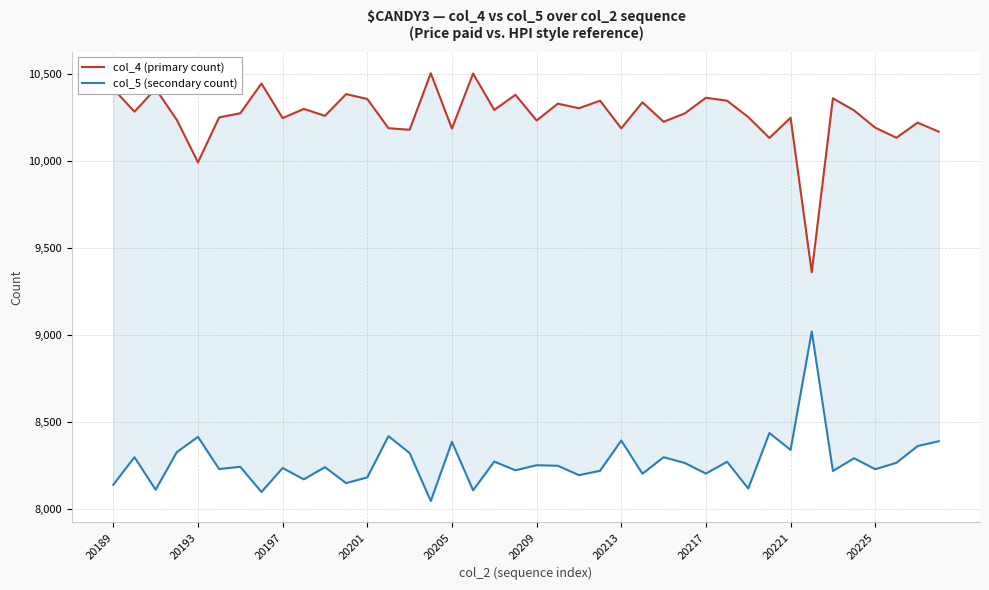

At which category is the sum across all series the highest?

29